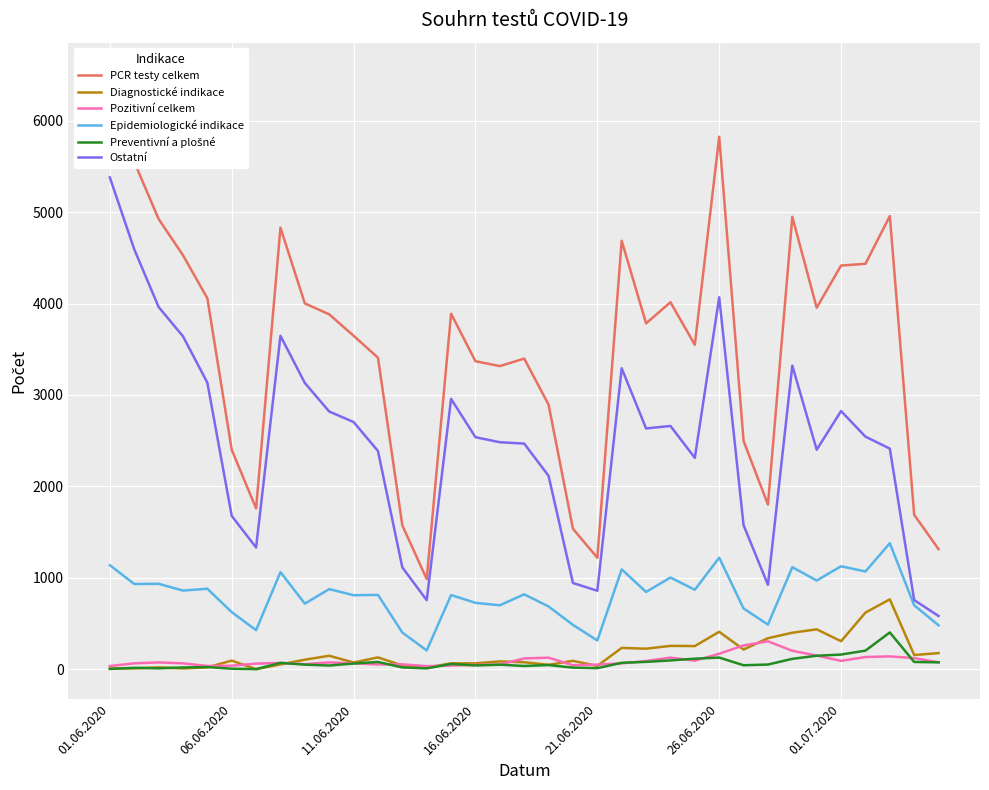

True or false: Epidemiologické indikace and Preventivní a plošné cross at least once.

False